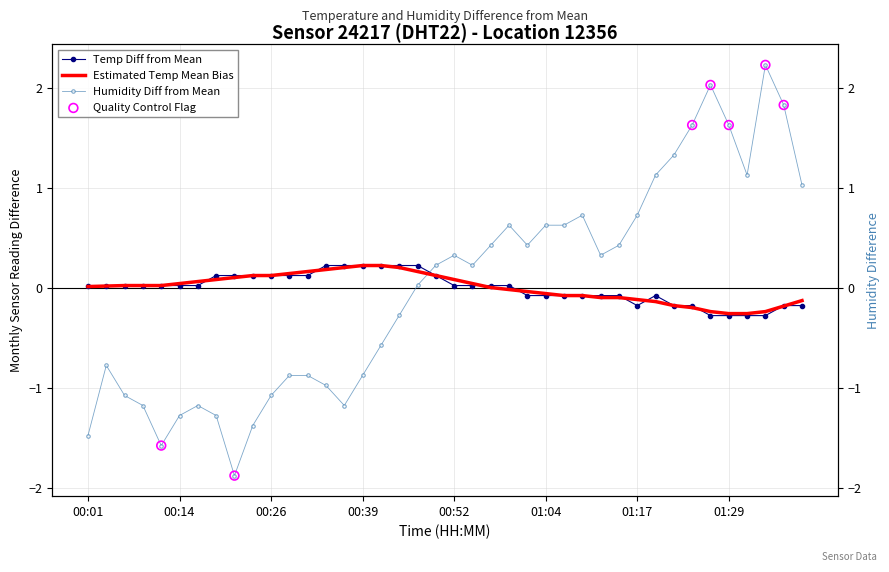

At how many categories does at least one series exceed 0?

40